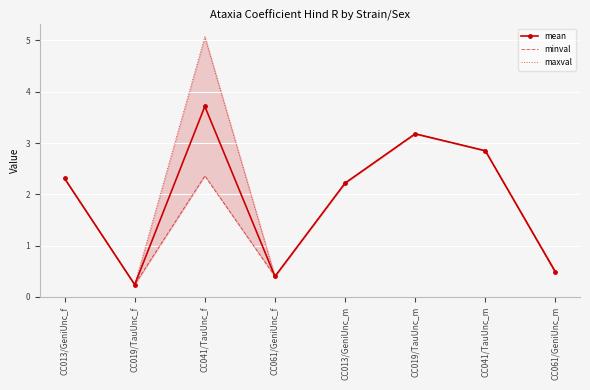

Is it true that mean equals 0.5 at CC061/GeniUnc_m?

True